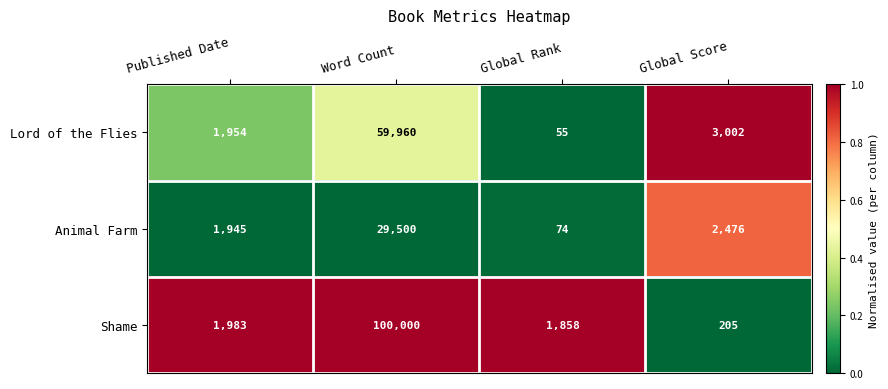

What is the maximum value for Shame?

100000